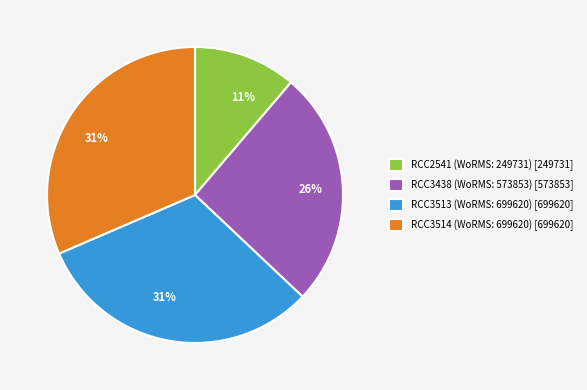

Which slice is the smallest?

RCC2541